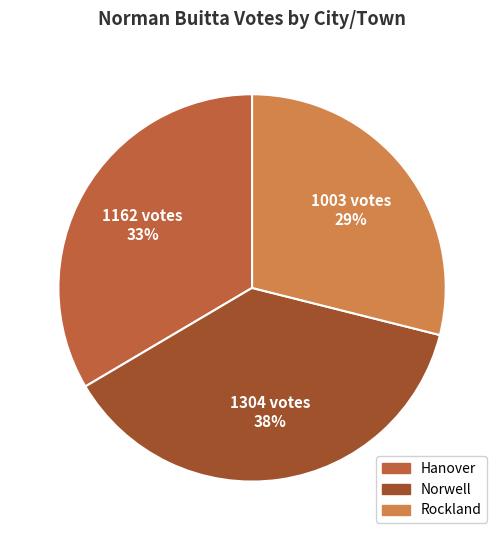

What is the ratio of the value at Hanover to the value at Rockland?

1.2